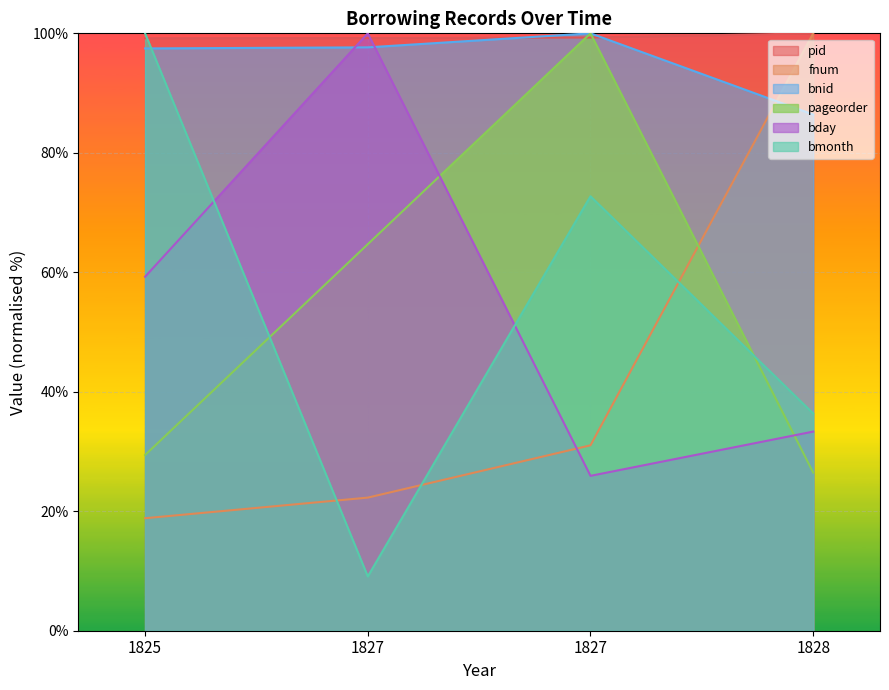

Which series changed the most between 1825 and 1828?

fnum